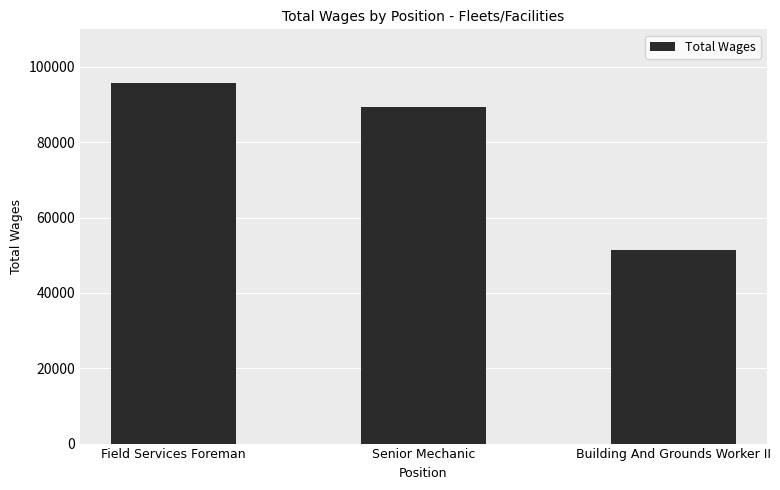

Reading left to right, list all the values displayed in this chart.

95636	89469	51276